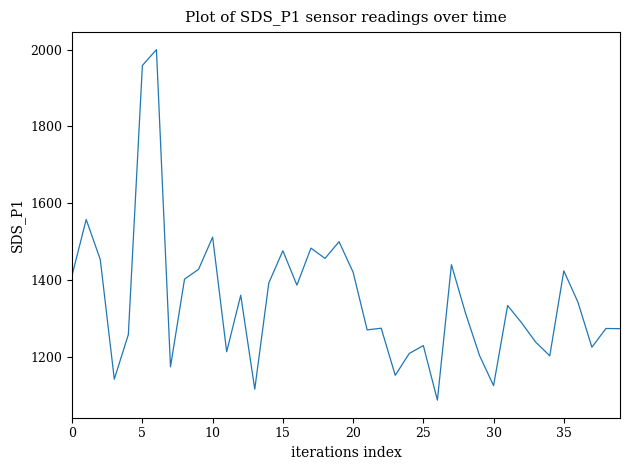

What is the maximum value shown in the chart?

1999.9